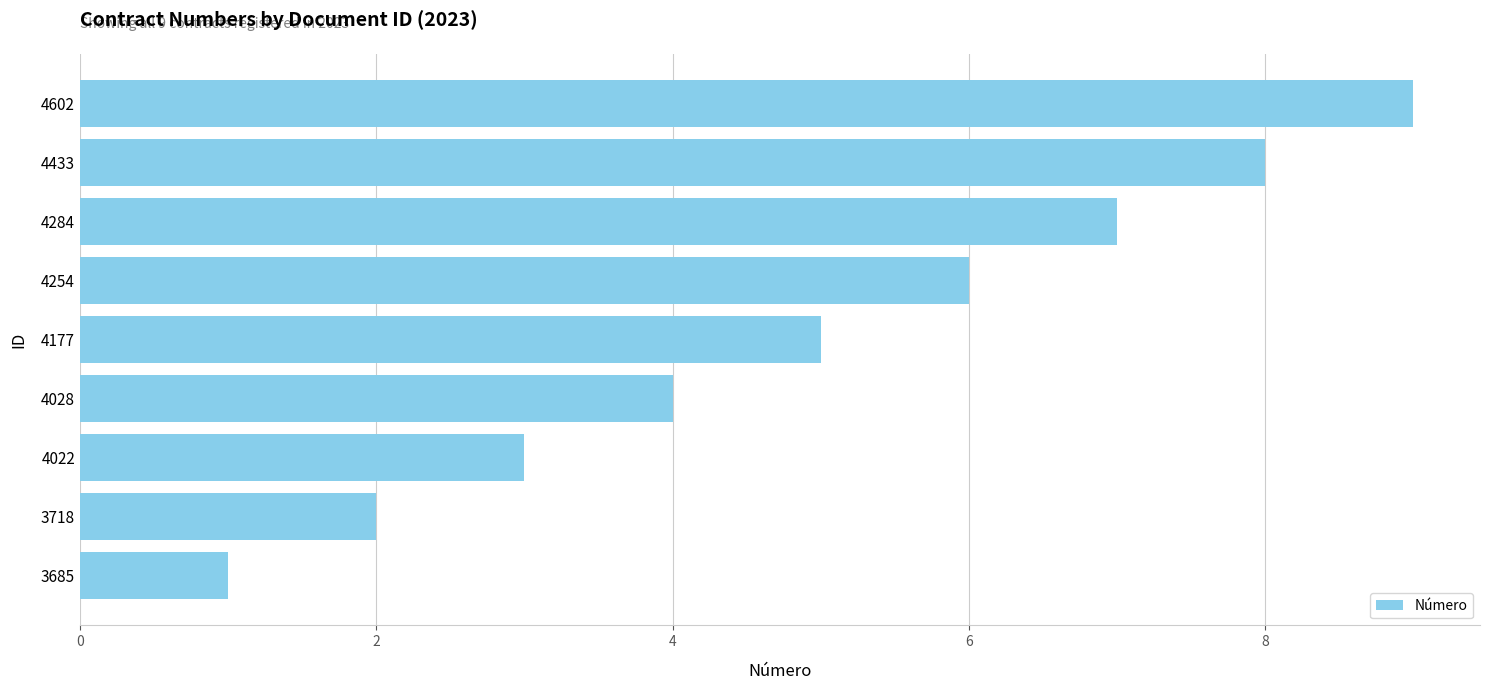

Which label corresponds to the largest value in the chart?

4602